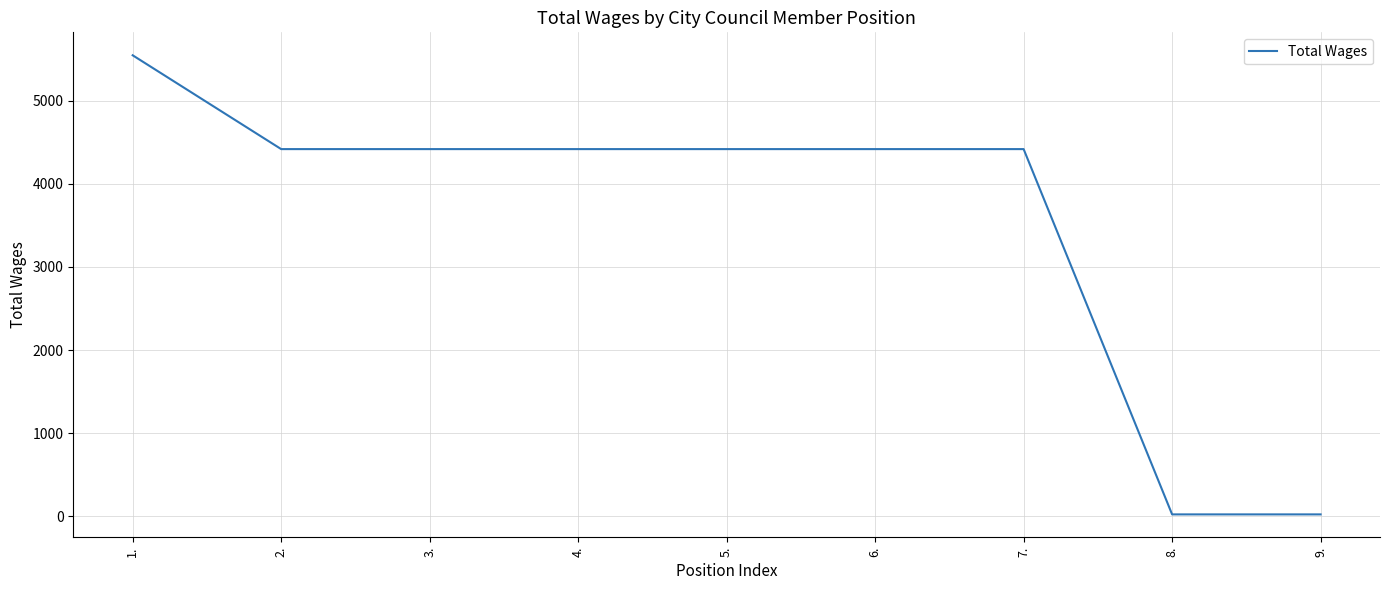

Reading right to left, list all the values displayed in this chart.

20	20	4420	4420	4420	4420	4420	4420	5550